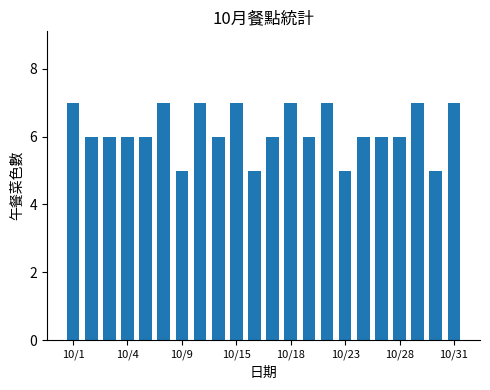

What is the minimum value shown in the chart?

5